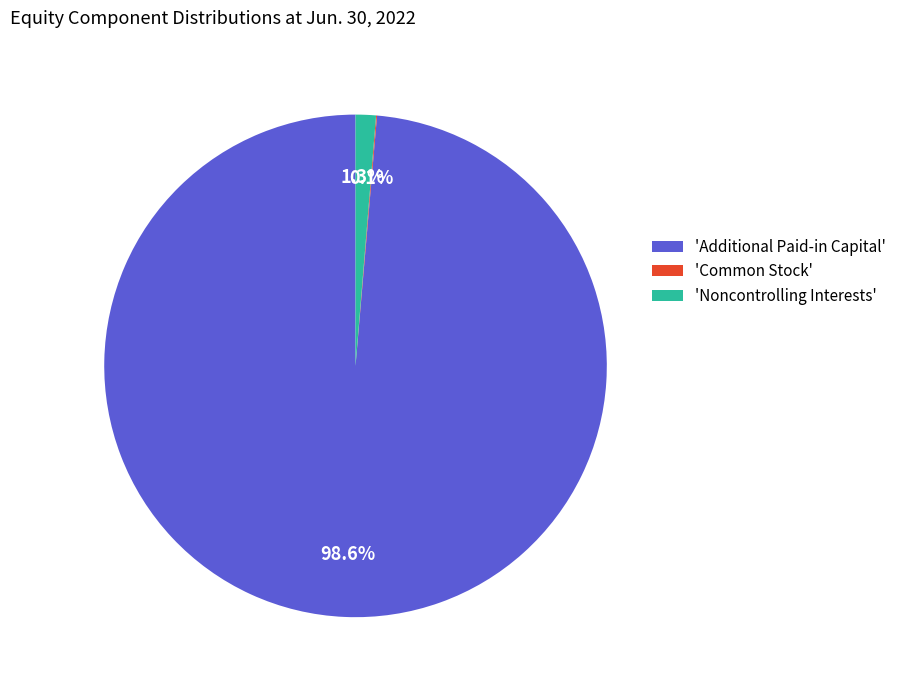

Which slice represents more than half of the pie?

'Additional Paid-in Capital'